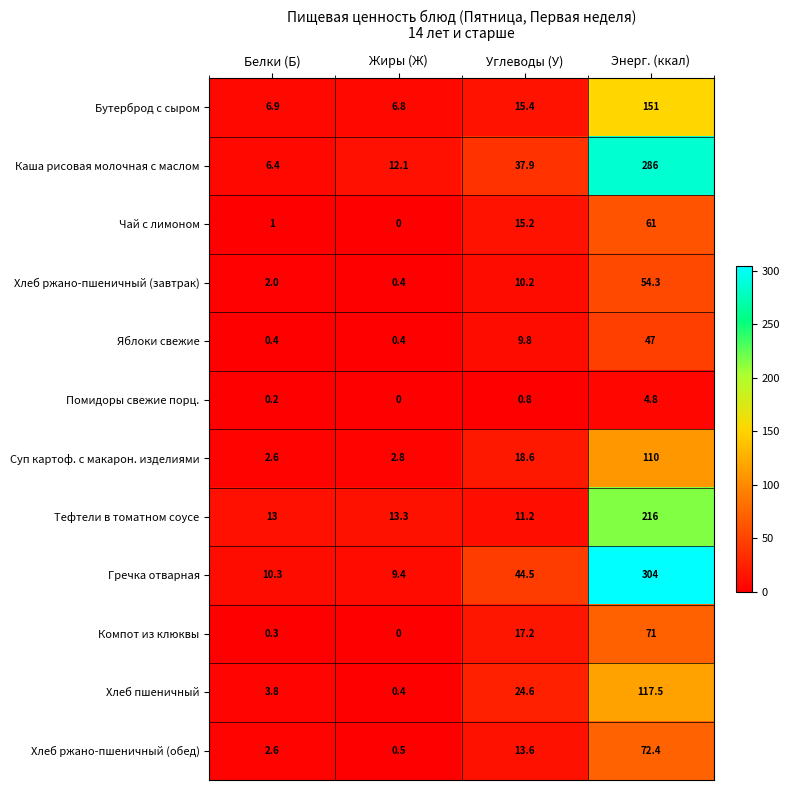

At which category is the sum across all series the highest?

Энерг. (ккал)